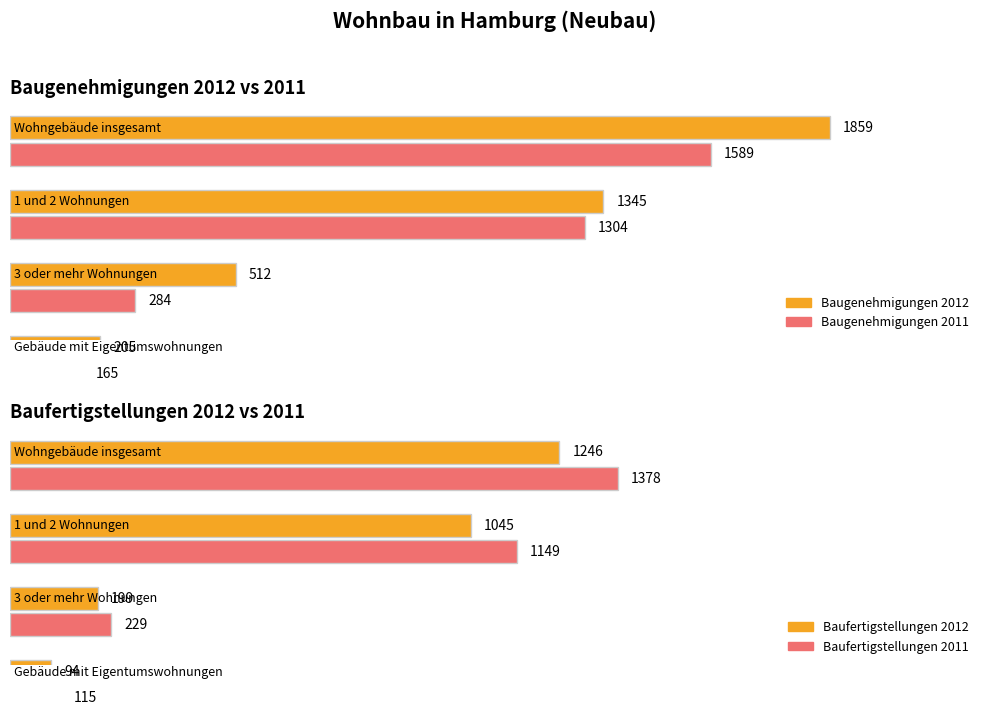

Rank the series at Wohngebäude insgesamt from highest to lowest value.

Baugenehmigungen 2012, Baugenehmigungen 2011, Baufertigstellungen 2011, Baufertigstellungen 2012